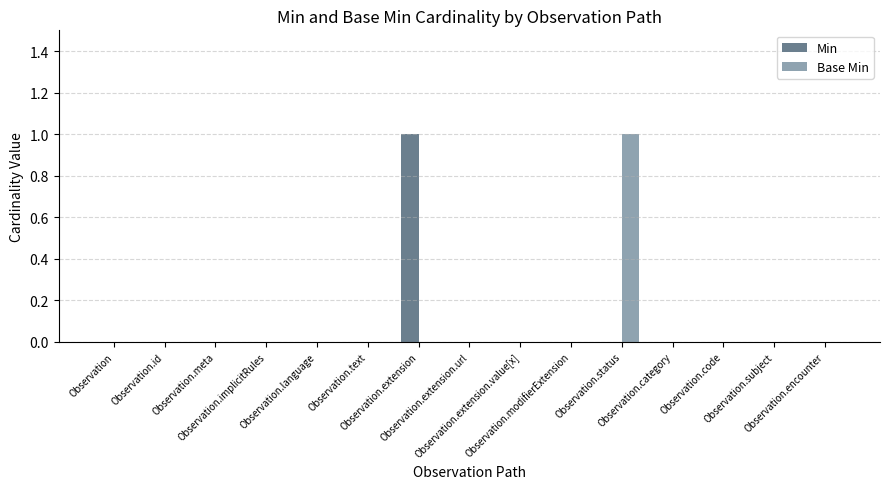

What are all the series names shown in the legend?

Min, Base Min